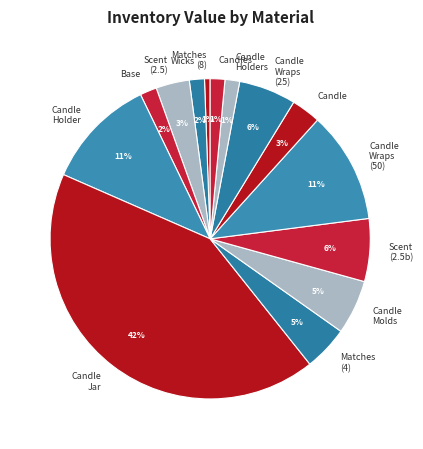

What percentage is the Candle Wraps (25) slice, to the nearest percent?

6%